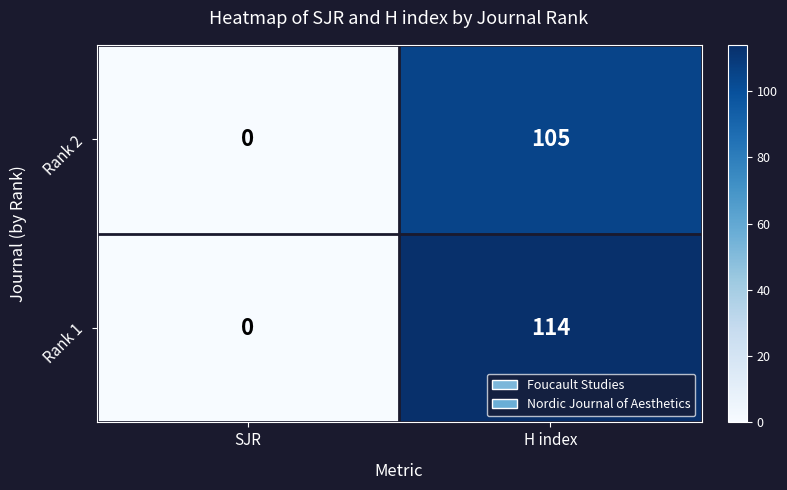

How many series are shown in this chart?

2